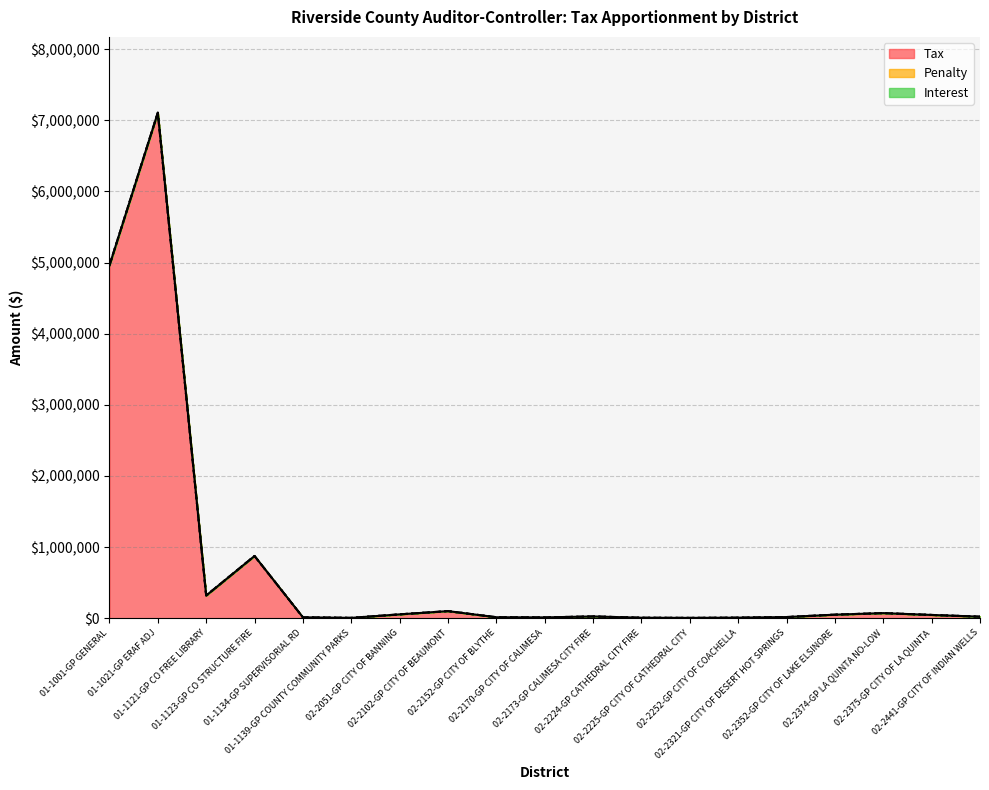

Reading left to right, extract all data points from this chart.

Tax: 4959677.1	7105970.8	319042.2	875193.2	13051.8	5192.8	54426.2	99954.6	13954.9	11744.0	25259.4	6987.2	4877.9	8030.1	16435.8	50248.0	71923.0	46169.0	21836.6
Penalty: 0.0	0.0	0.0	0.0	0.0	0.0	0.0	0.0	0.0	0.0	0.0	0.0	0.0	0.0	0.0	0.0	0.0	0.0	0.0
Interest: 0.0	0.0	0.0	0.0	0.0	0.0	0.0	0.0	0.0	0.0	0.0	0.0	0.0	0.0	0.0	0.0	0.0	0.0	0.0